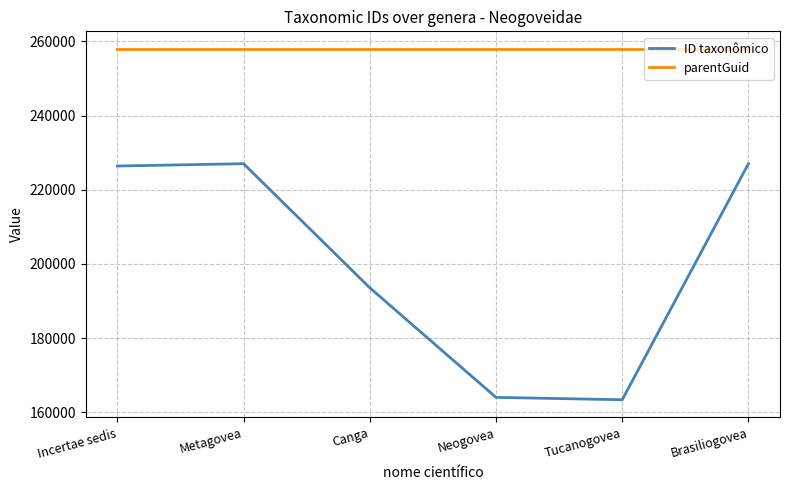

List the series in order of their peak value, lowest first.

ID taxonômico, parentGuid